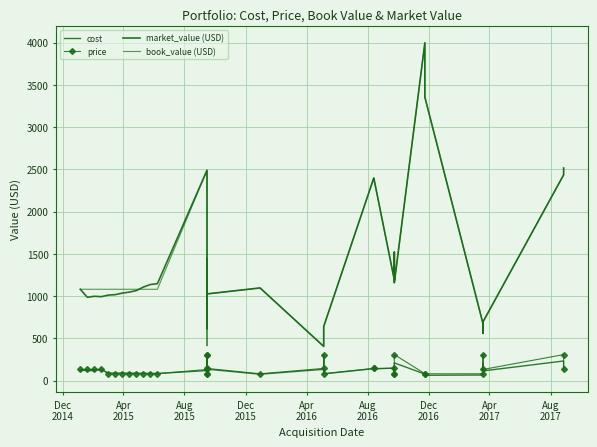

True or false: book_value (USD) has a value of 1080.0 at Dec
2015.

True